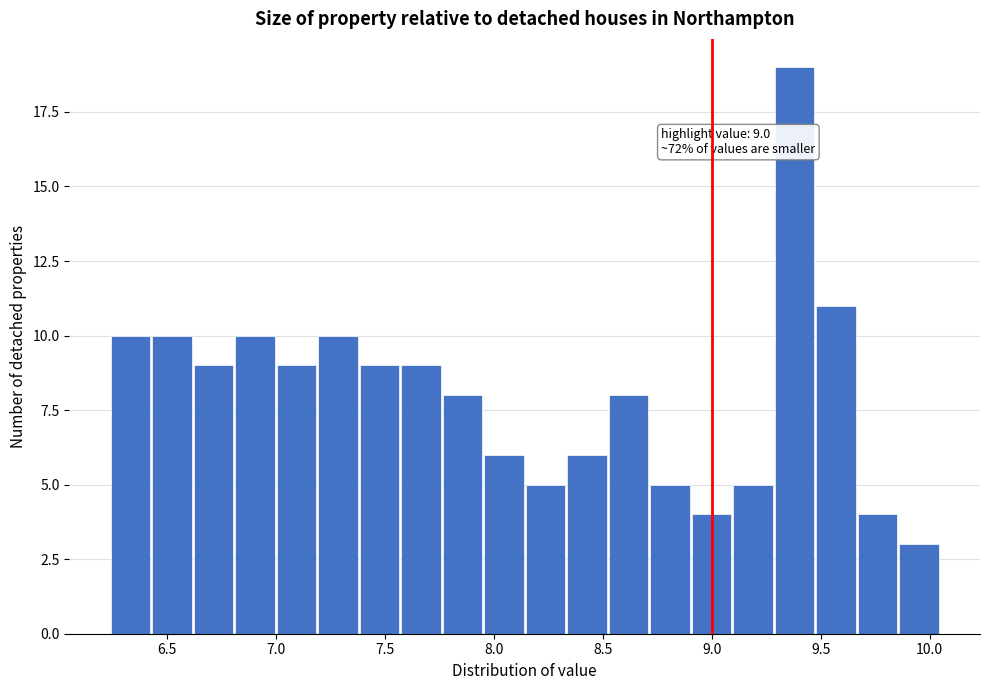

Read against the x-axis, roughly where is the centre of the tallest bar?

9.40